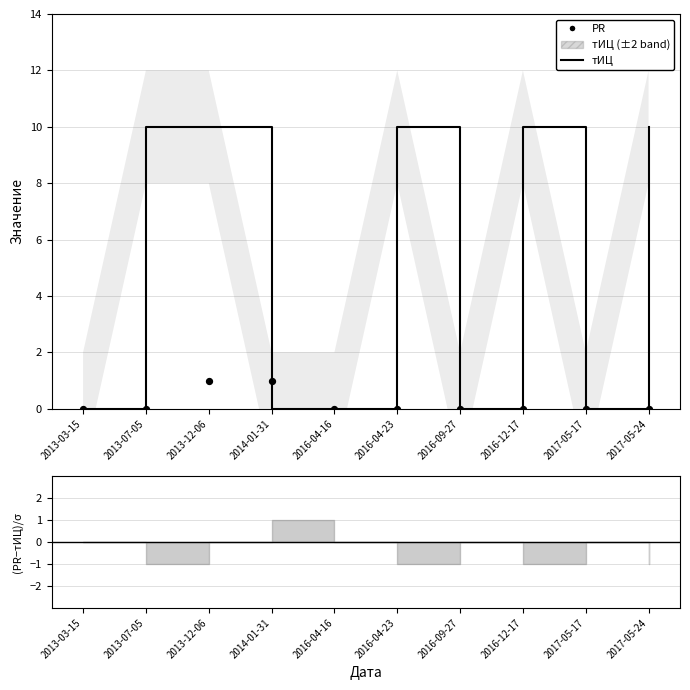

At which category is the sum across all series the highest?

2013-12-06